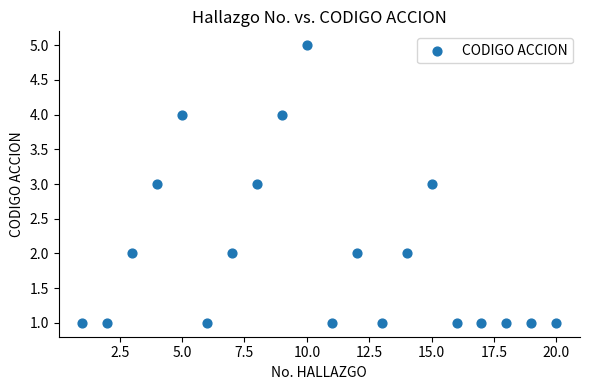

What is the range of Y values (max minus min)?

4